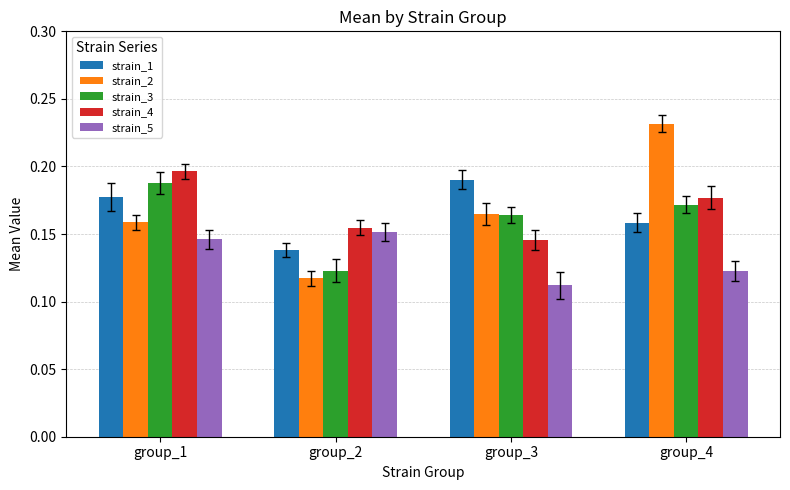

Which series changed the most between group_1 and group_2?

strain_3